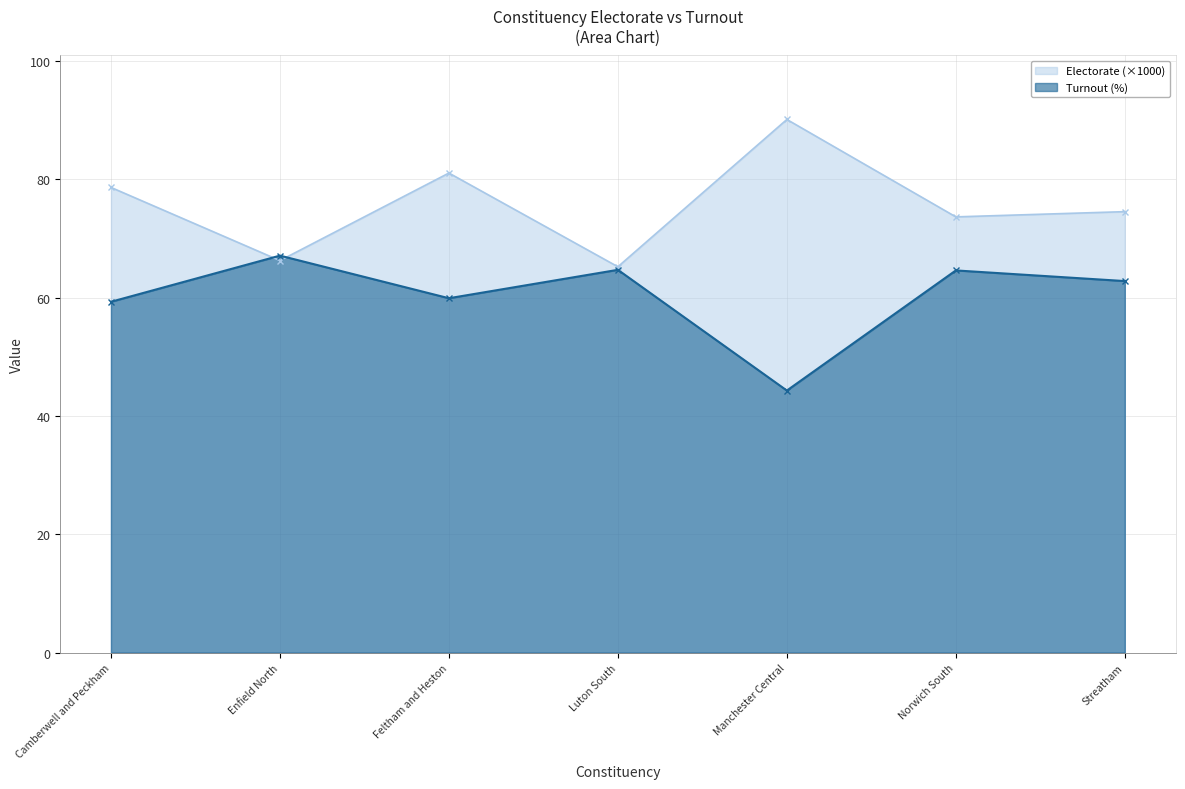

True or false: Turnout has a value of 59.3 at Camberwell and Peckham.

True